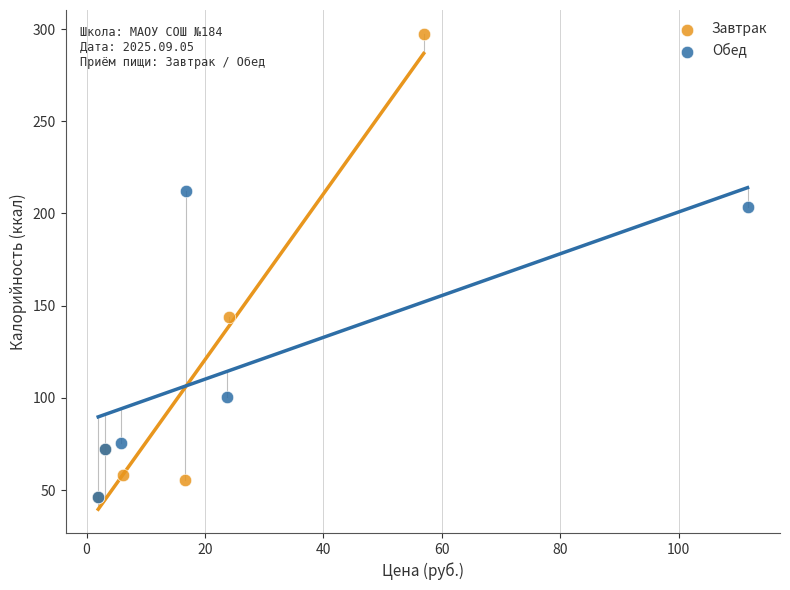

Which series has the largest Y range (max minus min)?

Завтрак